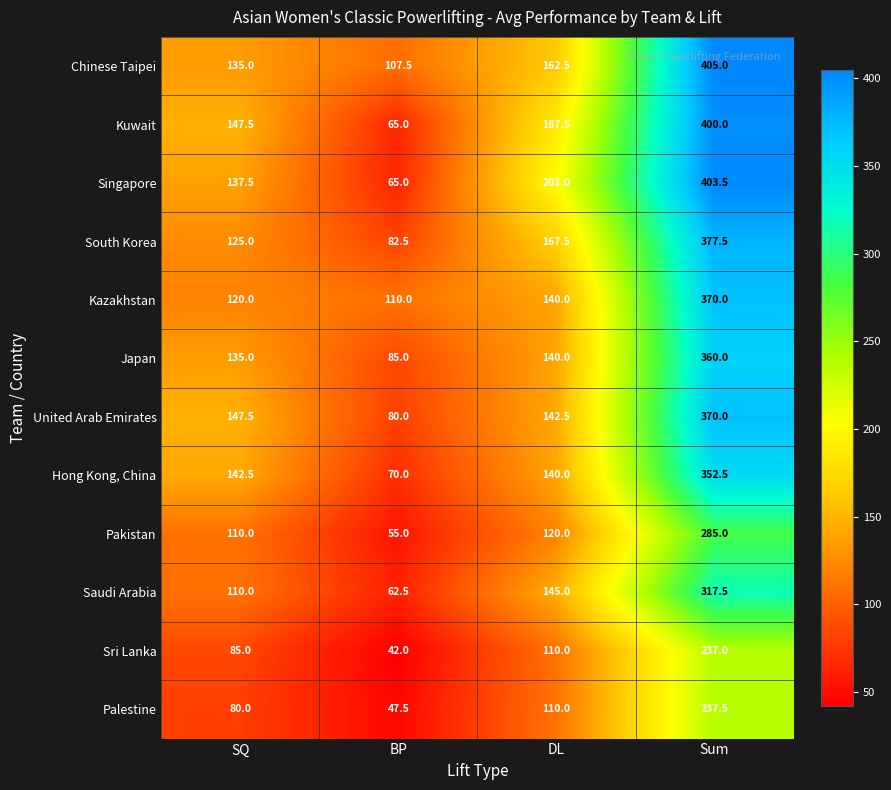

What is the difference between the highest and lowest values at DL?

91.0